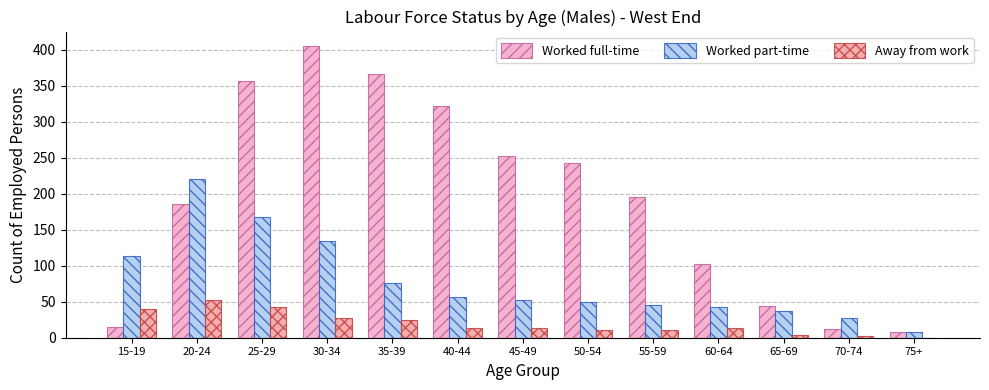

What is the sum of all Away from work values?

256